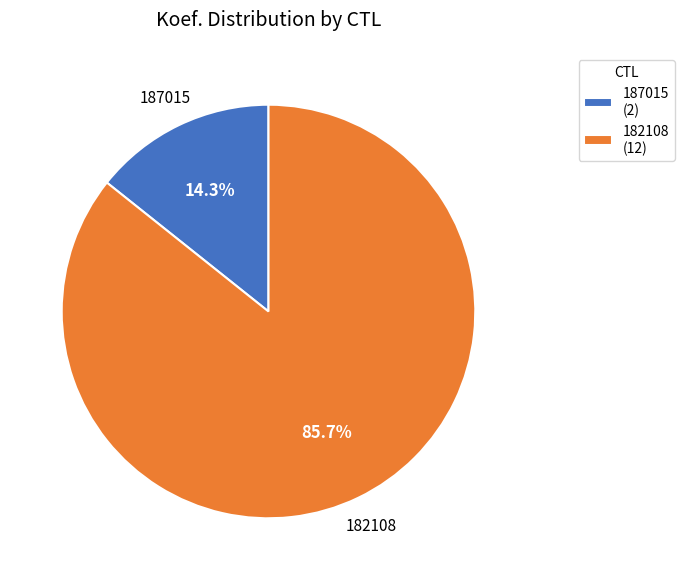

How many segments does this pie chart have?

2